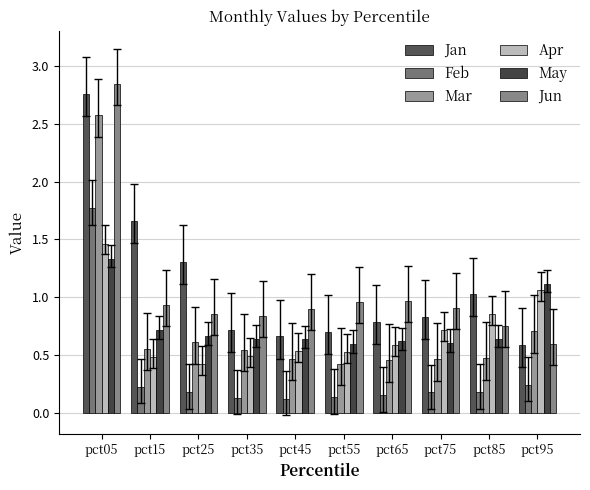

How many bars are there in total?

60